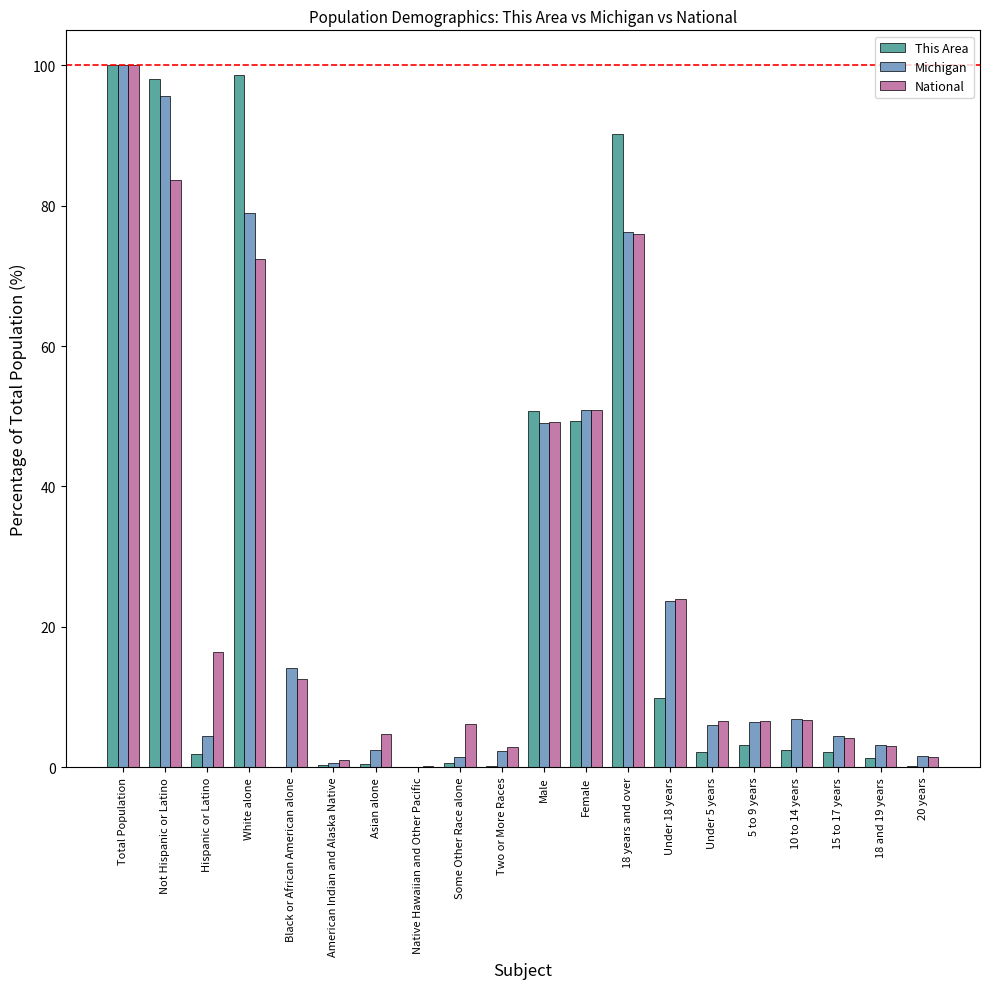

What is the approximate value of Michigan at Total Population?

100.0